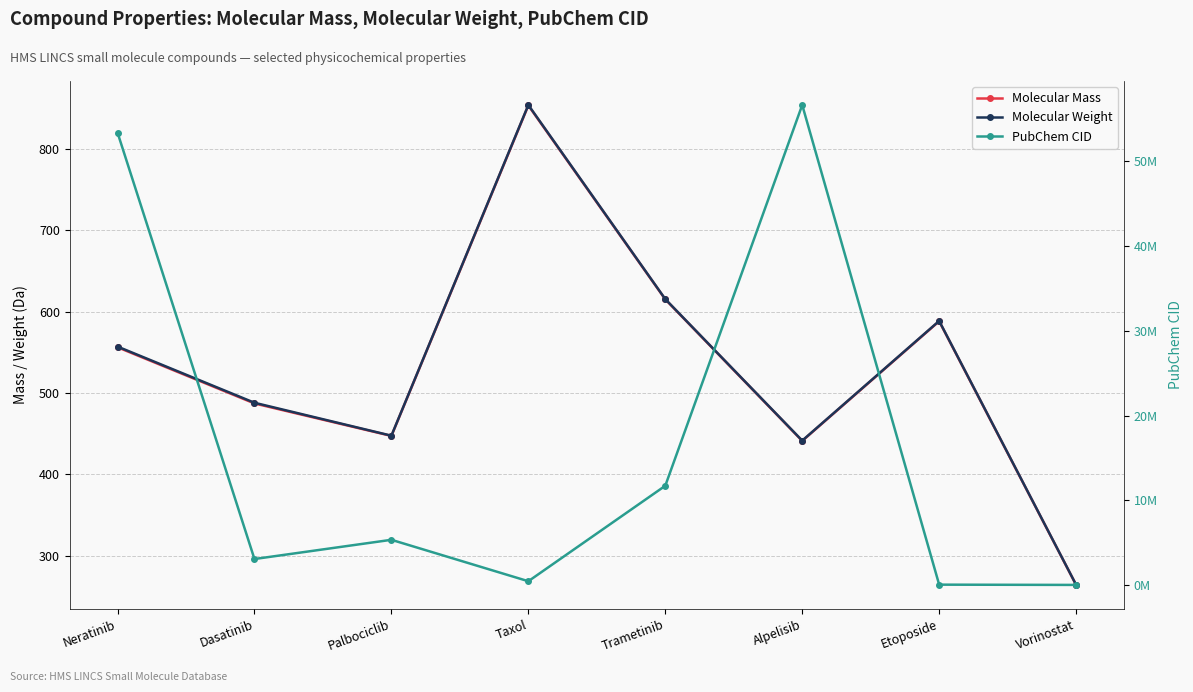

True or false: PubChem CID has a value of 3062316.0 at Dasatinib.

True